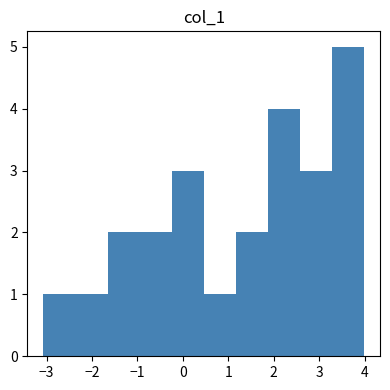

How tall is the bar that spans 2.6 to 3.3 on the x-axis? Neither the bar edges nor the heights are printed on the chart, so give them approximately, as read against the axes.

3